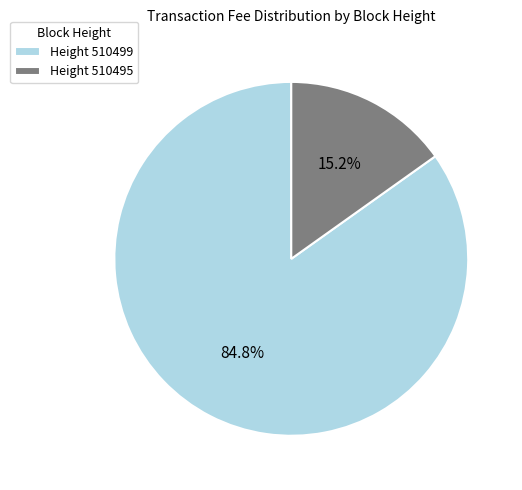

To the nearest percent, what is the difference between the largest and smallest slice percentages?

70%